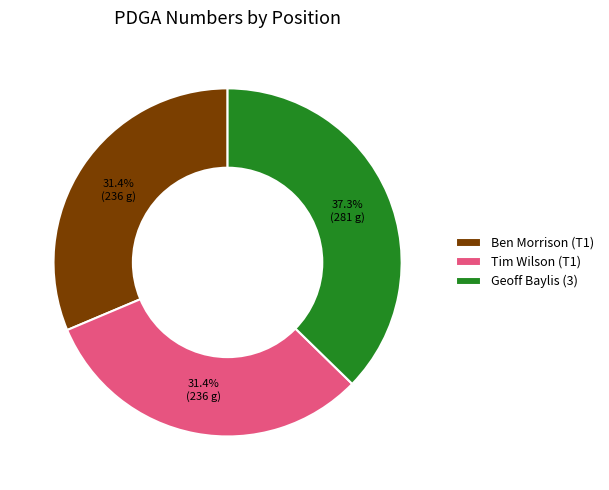

How much of the chart is everything except Geoff Baylis (3)?

62.7%